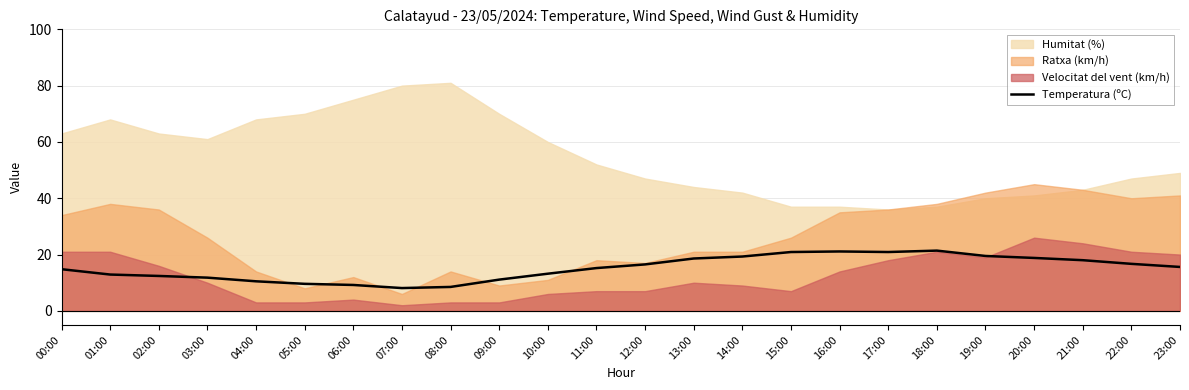

How many lines are shown in the chart?

1